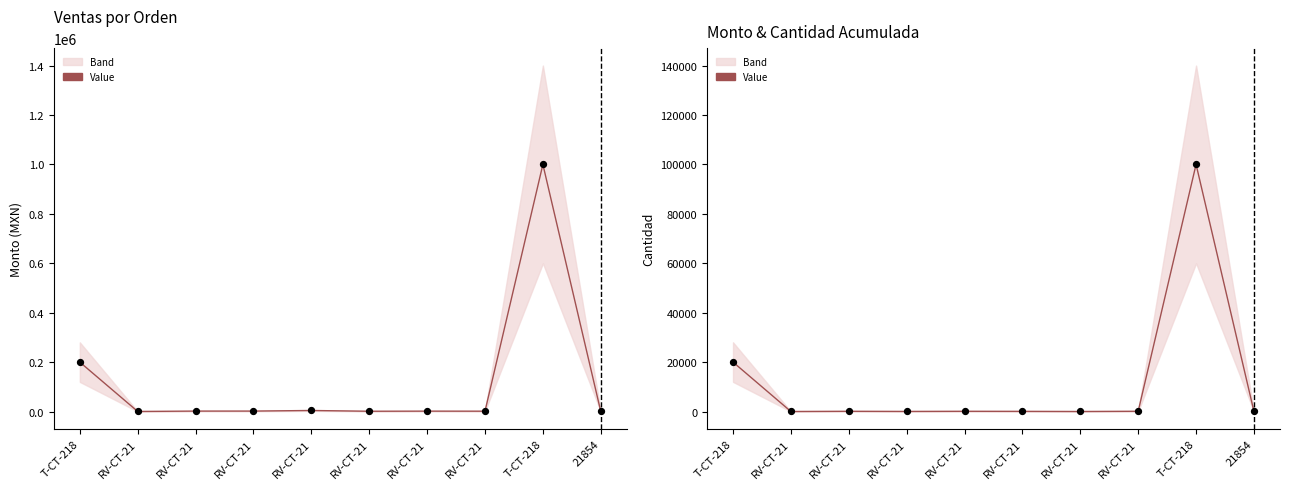

At which category is the sum across all series the highest?

T-CT-218